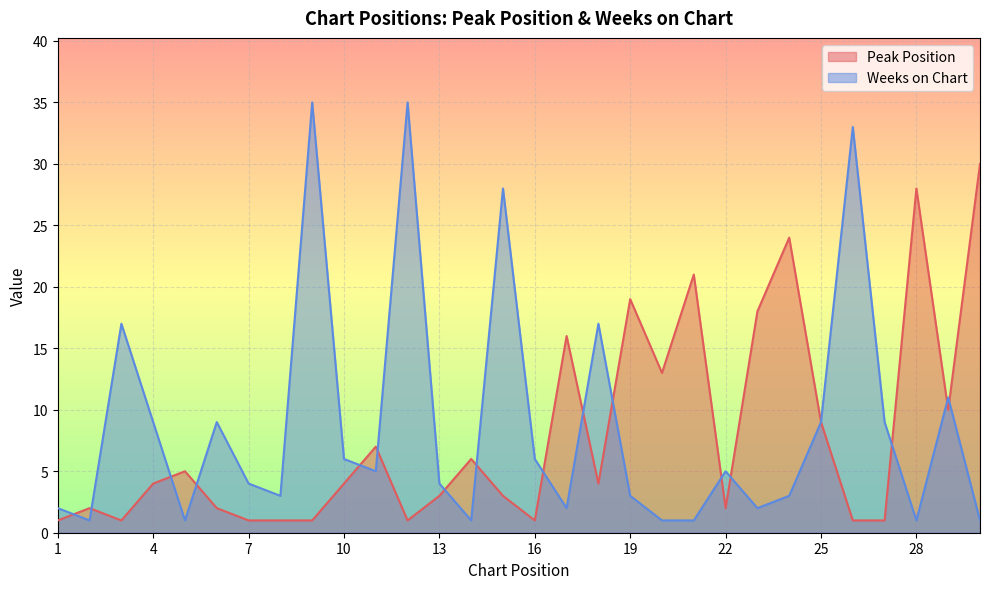

Reading left to right, transcribe all the data shown in this chart.

Peak Position: 1=1	2=2	3=1	4=4	5=5	6=2	7=1	8=1	9=1	10=4	11=7	12=1	13=3	14=6	15=3	16=1	17=16	18=4	19=19	20=13	21=21	22=2	23=18	24=24	25=9	26=1	27=1	28=28	29=10	30=30
Weeks on Chart: 1=2	2=1	3=17	4=9	5=1	6=9	7=4	8=3	9=35	10=6	11=5	12=35	13=4	14=1	15=28	16=6	17=2	18=17	19=3	20=1	21=1	22=5	23=2	24=3	25=9	26=33	27=9	28=1	29=11	30=1